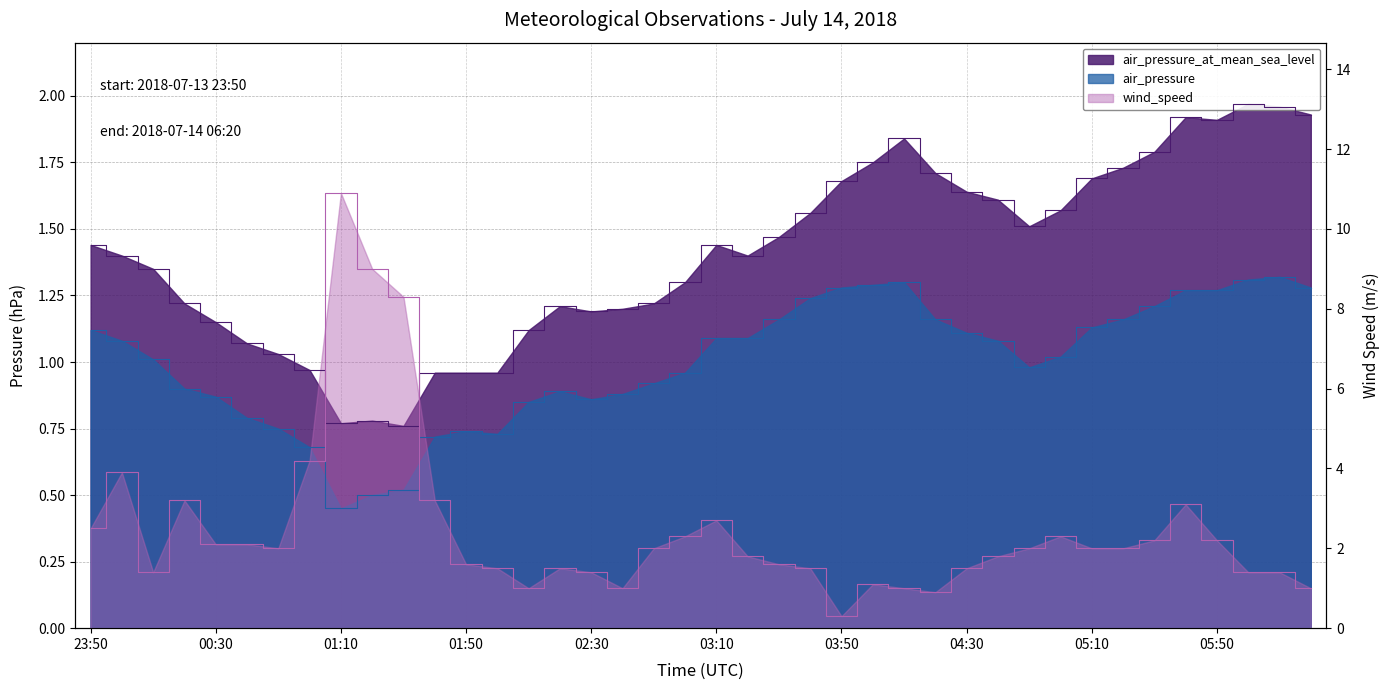

What position from the right is 05:10?

8